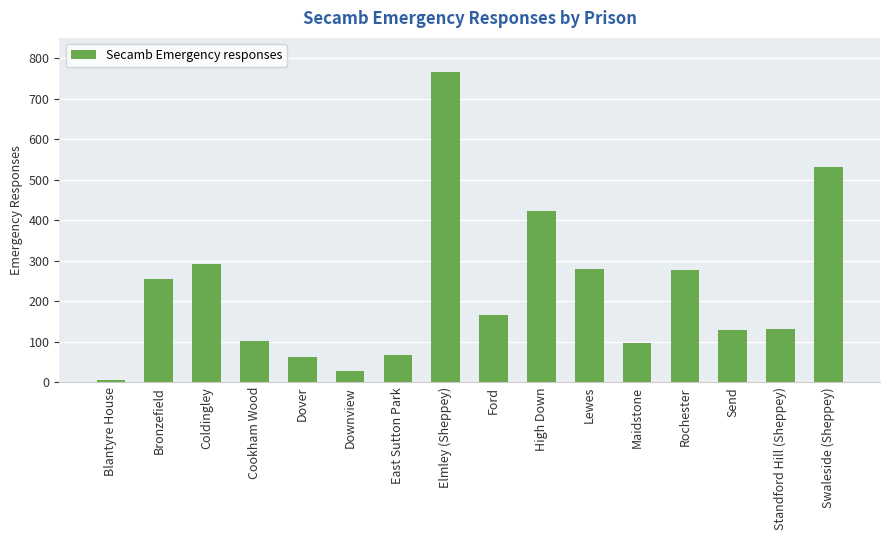

Are the bars grouped side by side (vs. stacked)?

No